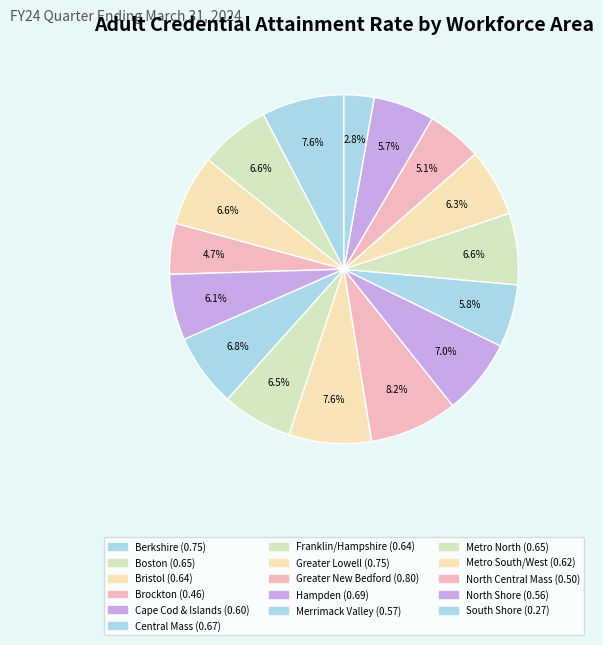

Which category has the biggest portion of the pie?

Greater New Bedford